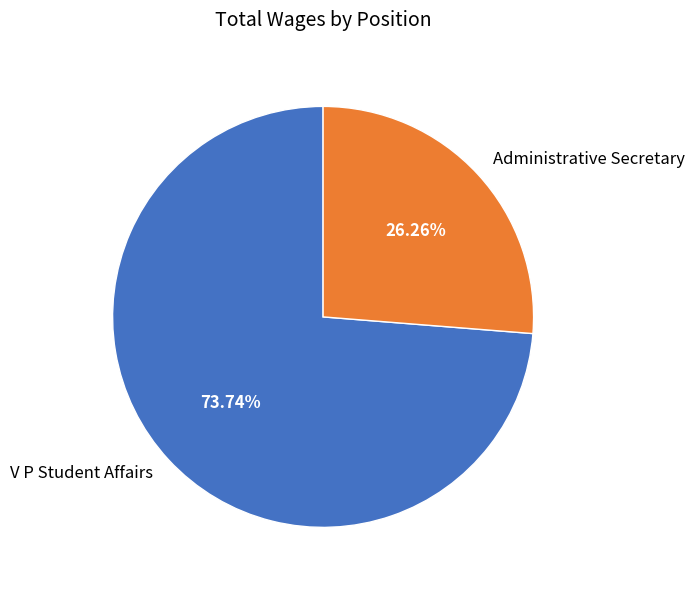

True or false: Administrative Secretary accounts for 26% of the total.

True